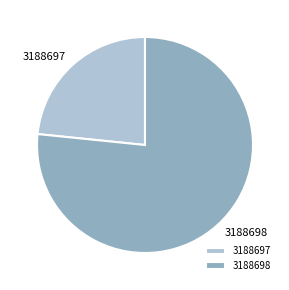

Which category has the smallest portion of the pie?

3188697